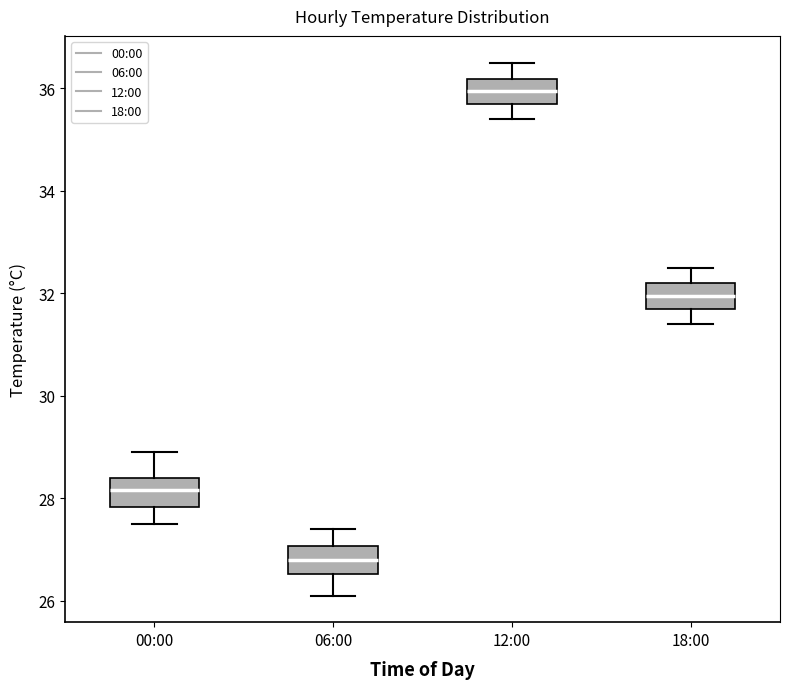

Where does the lower whisker of the box for 12:00 end on the y-axis? The values are not printed on the chart, so give them approximately, as read against the axis.

35.4